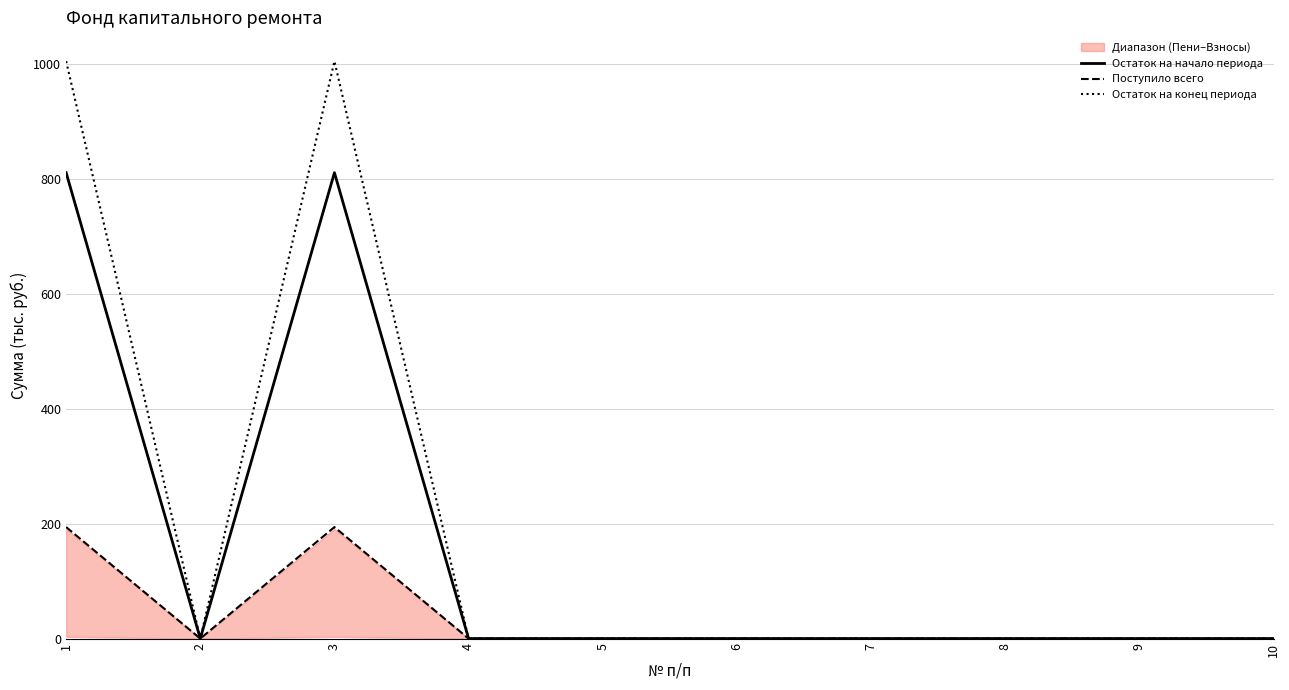

What is the average value of the Остаток на начало периода series?

162.1